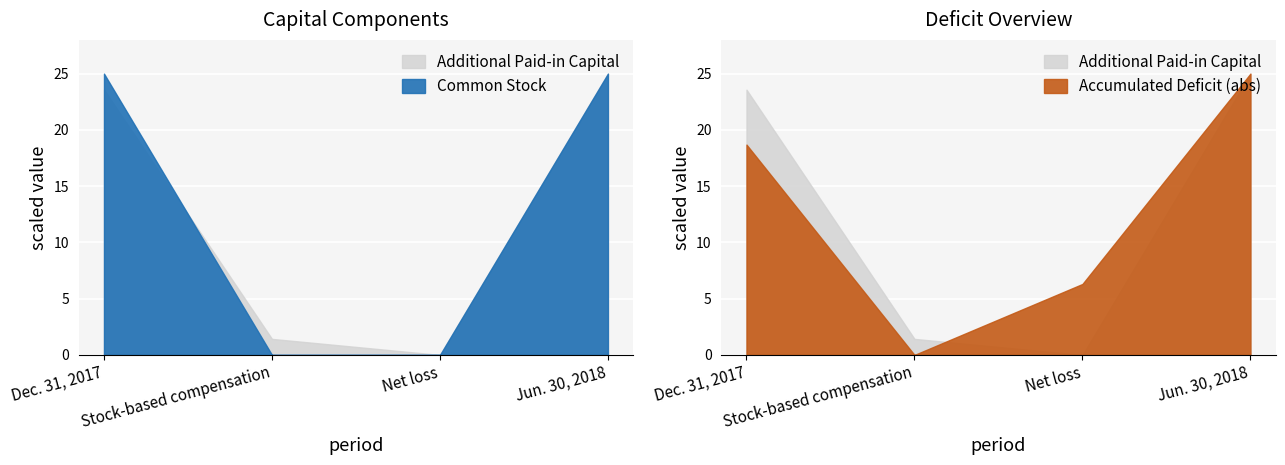

Between Net loss and Jun. 30, 2018, which is larger?

Jun. 30, 2018